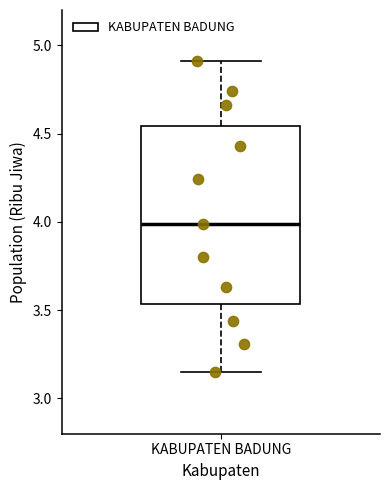

Where is the lower edge of the box for KABUPATEN BADUNG on the y-axis? The values are not printed on the chart, so give them approximately, as read against the axis.

3.55